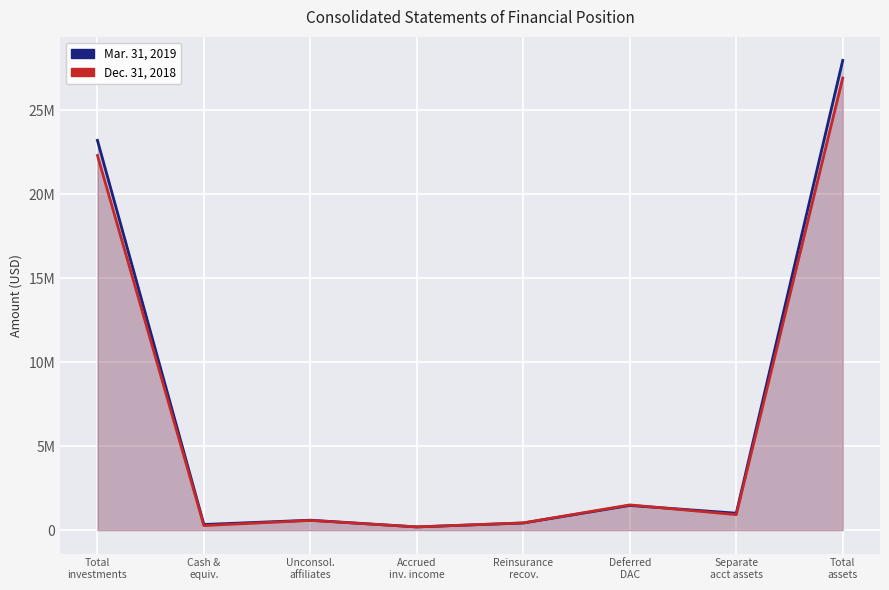

List the labels in order of Dec. 31, 2018 value, largest first.

Total
assets, Total
investments, Deferred
DAC, Separate
acct assets, Unconsol.
affiliates, Reinsurance
recov., Cash &
equiv., Accrued
inv. income